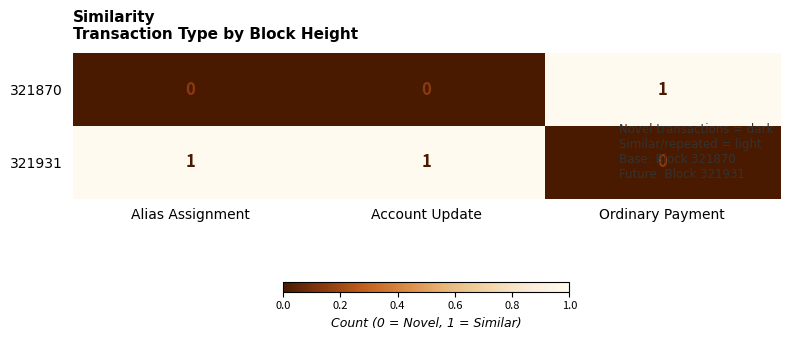

True or false: 321870 has a value of 0 at Alias Assignment.

True